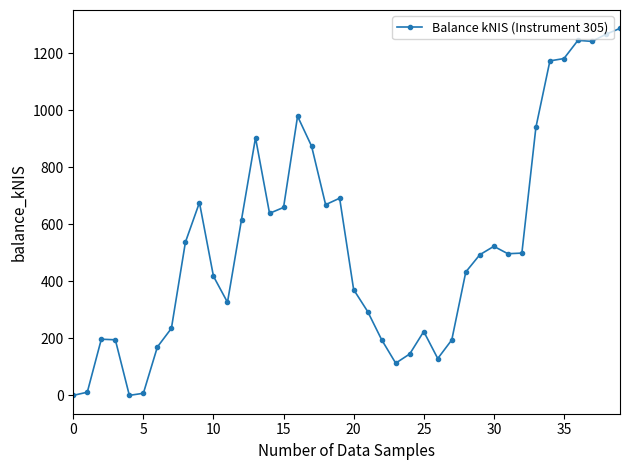

What is the maximum value shown in the chart?

1287.1